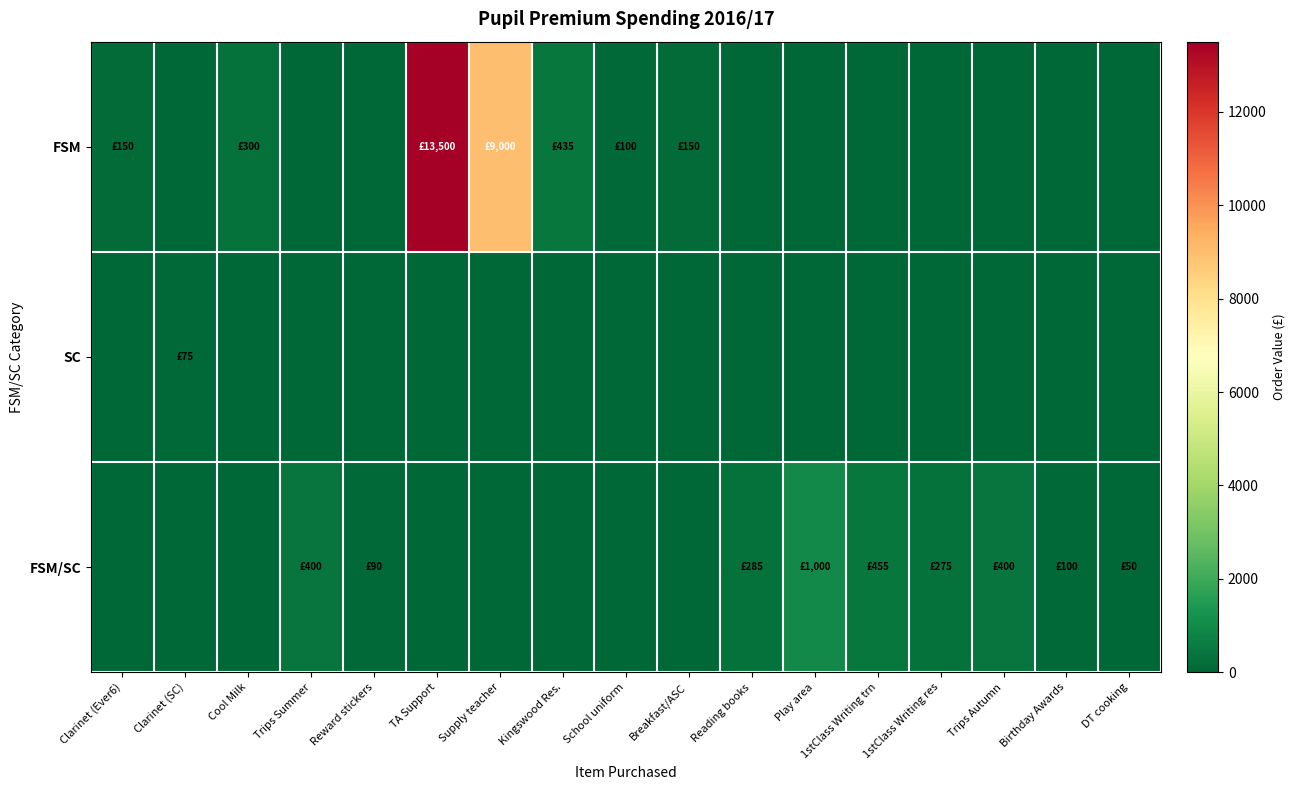

What is the difference between the highest and lowest values at Clarinet (SC)?

75